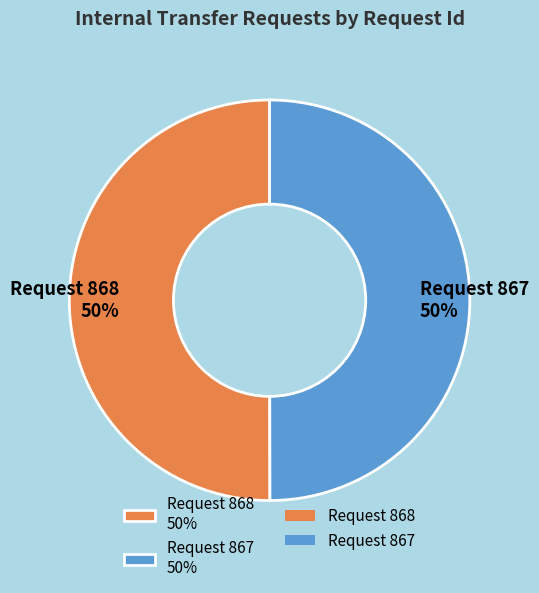

What is the ratio of the value at Request 868 50% to the value at Request 867 50%?

1.0